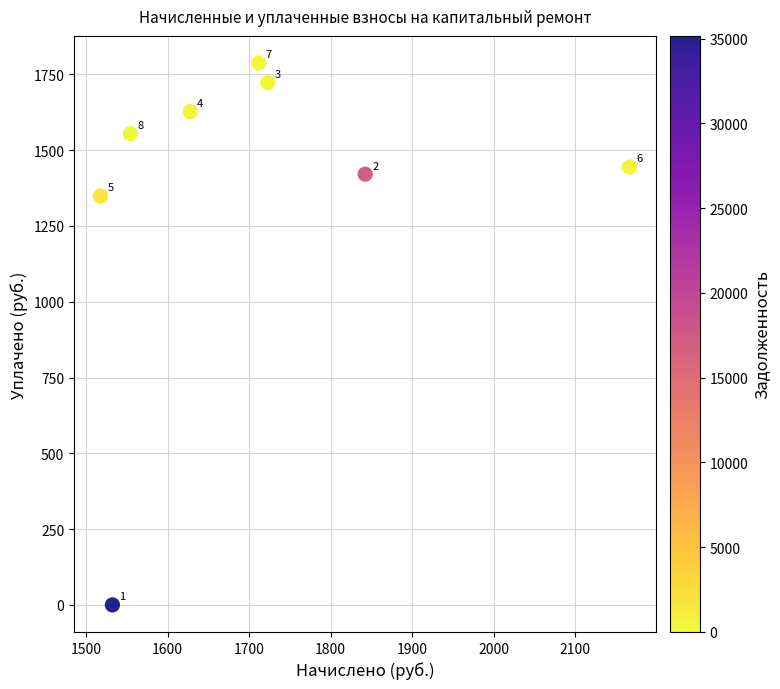

What is the range of X values (max minus min)?

648.9